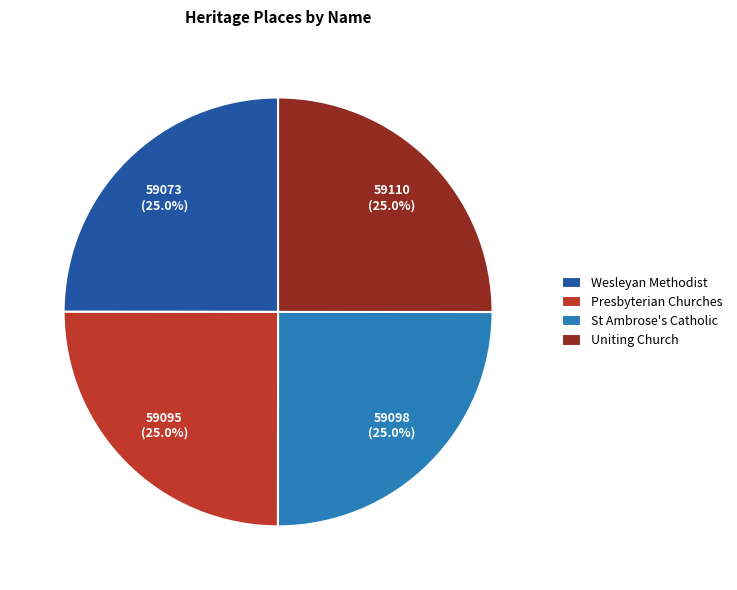

Does any single category account for the majority?

No